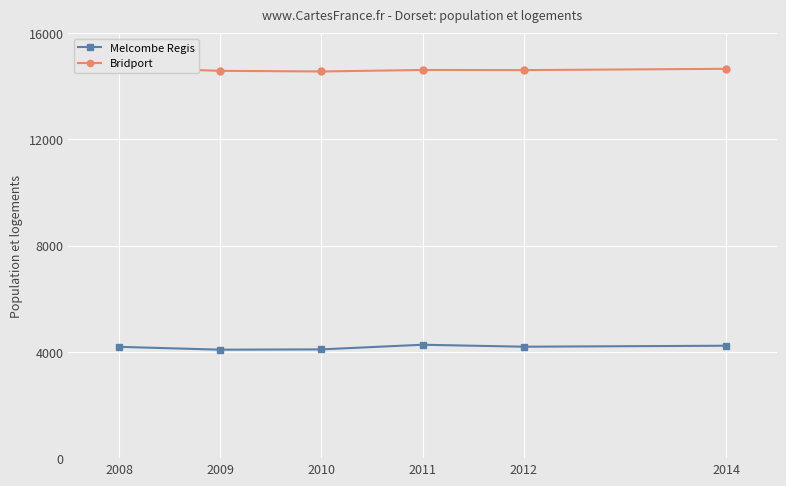

What is the sum of all Melcombe Regis values?

25069